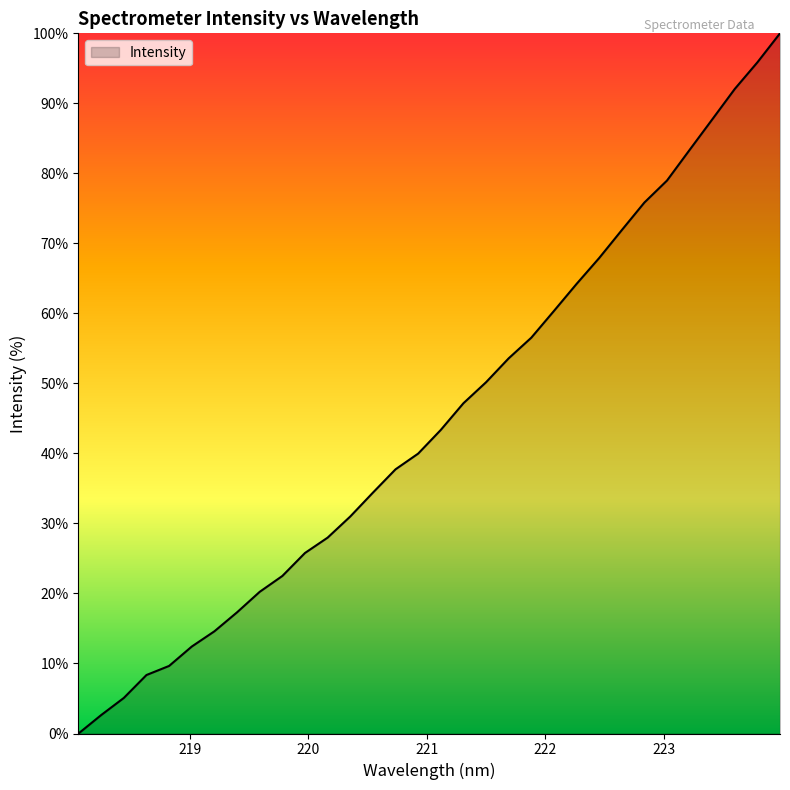

What is the greatest value displayed?

100.0